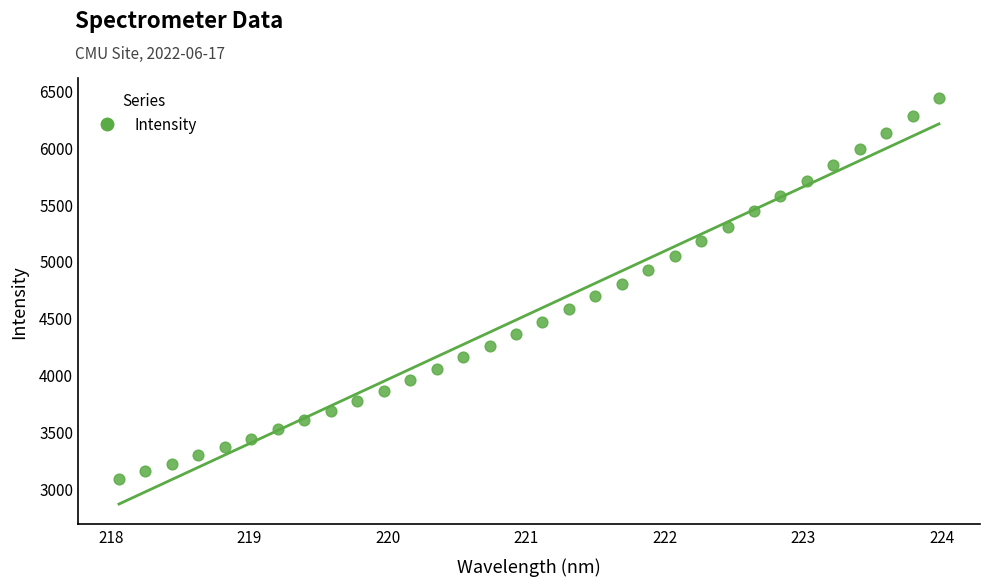

What is the range of Y values (max minus min)?

3345.9